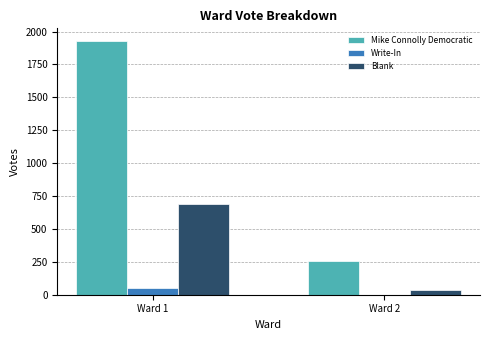

The Blank series shows 686 at Ward 1. True or false?

True